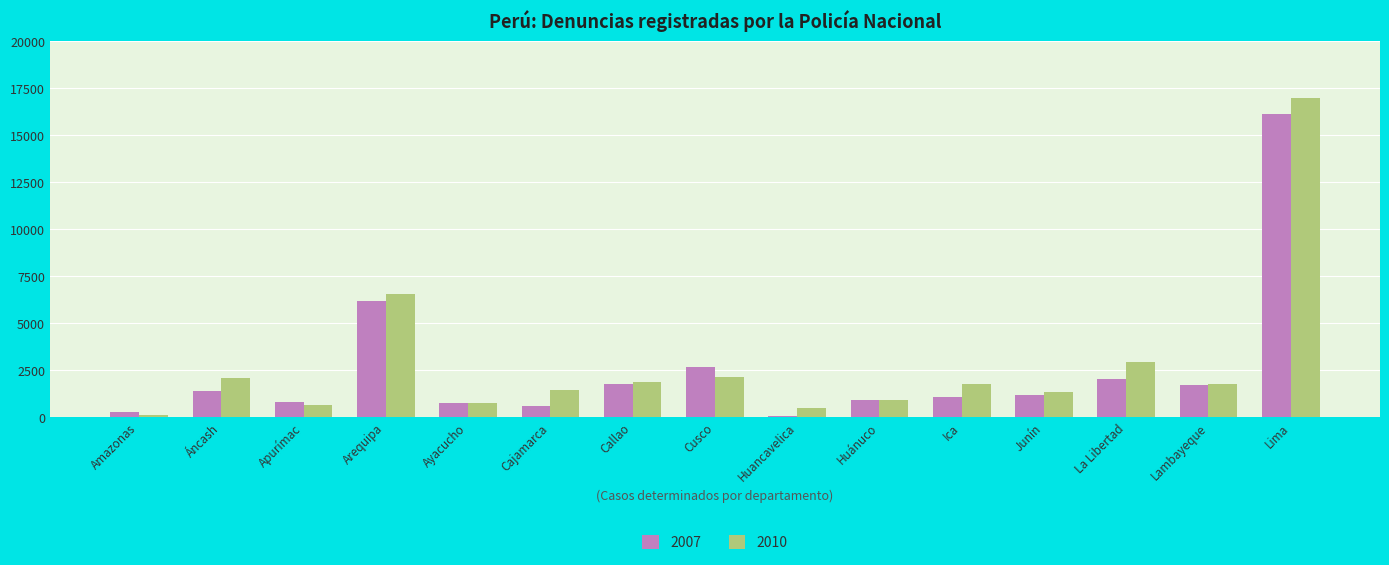

Count the number of categories in the chart.

15